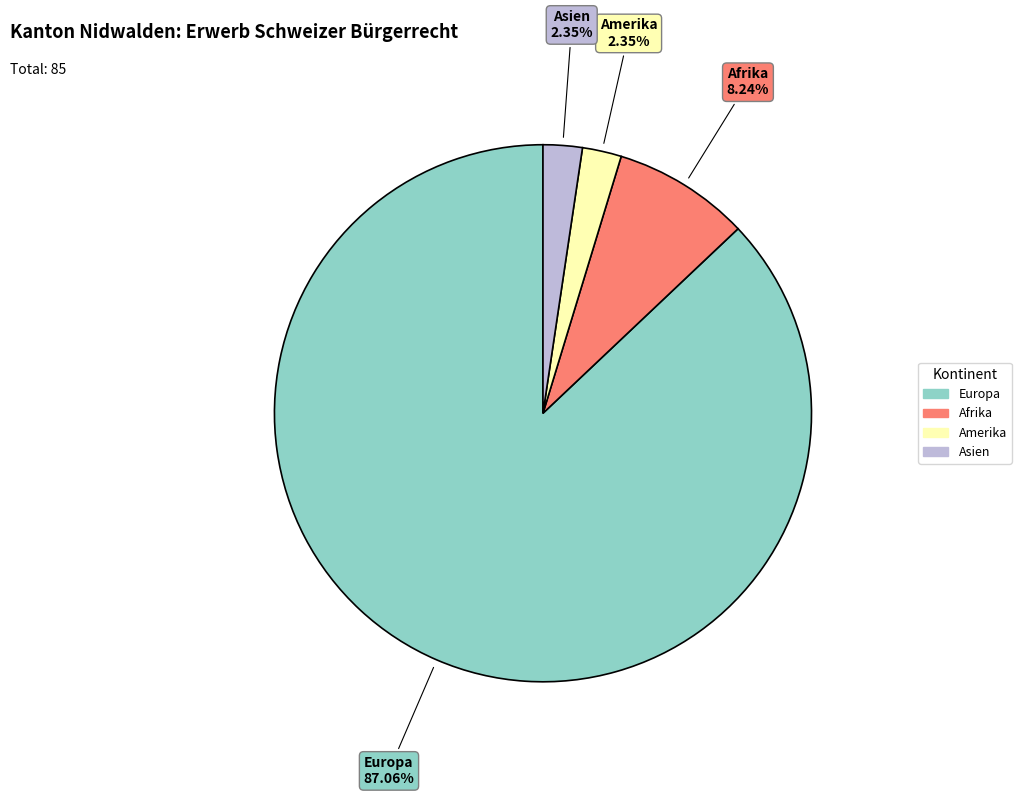

Is there any slice that represents more than half of the pie?

Yes